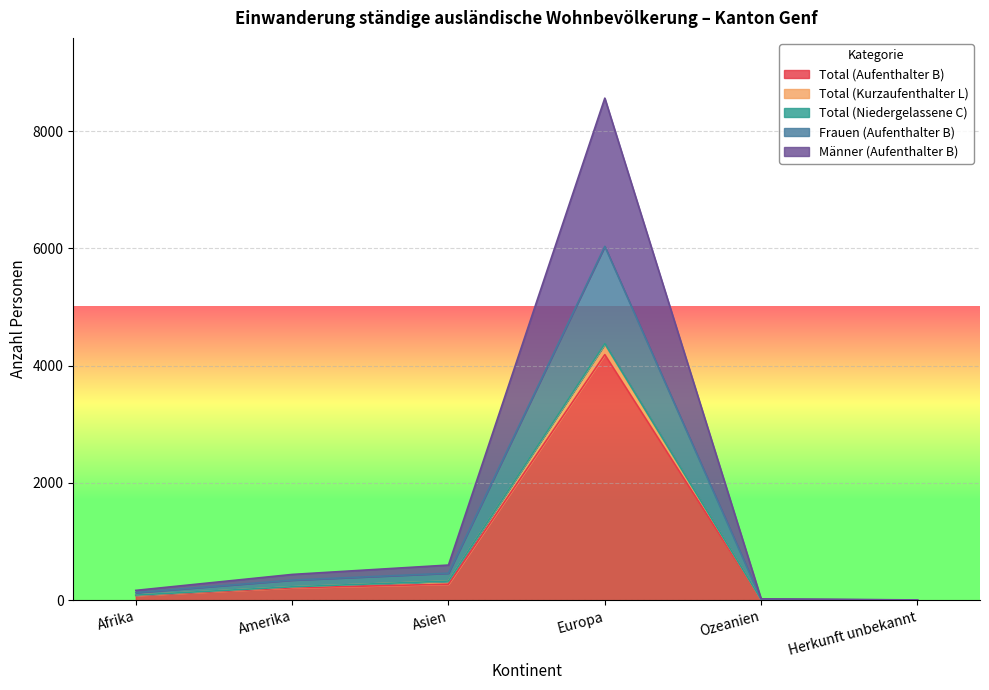

Rank the series at Herkunft unbekannt from lowest to highest value.

Total (Aufenthalter B), Männer (Aufenthalter B), Frauen (Aufenthalter B), Total (Niedergelassene C)